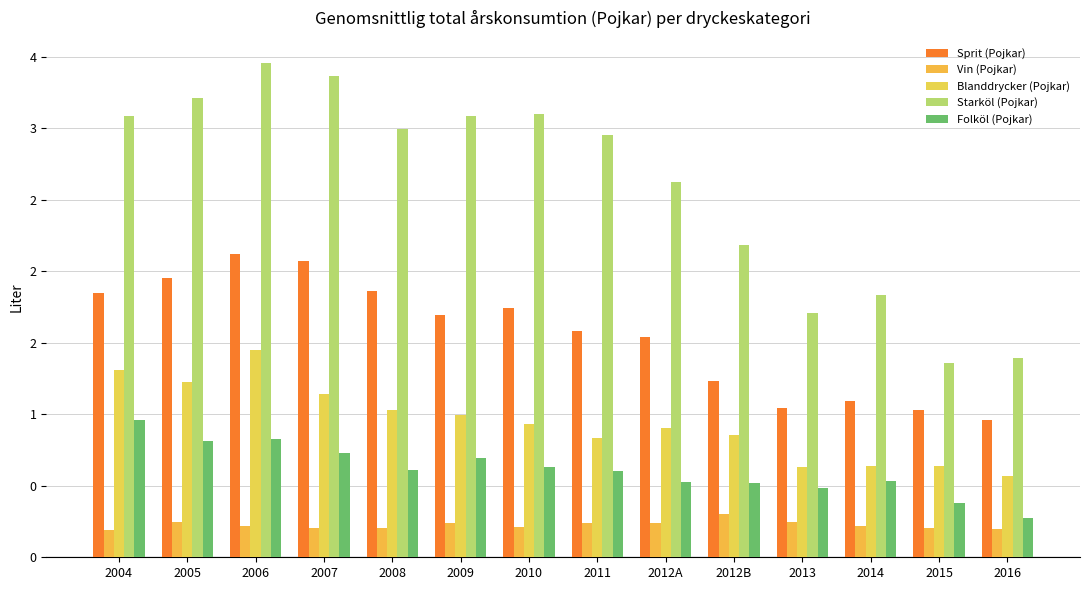

Reading left to right, extract all data points from this chart.

Sprit (Pojkar): 2004=1.8	2005=1.9	2006=2.1	2007=2.1	2008=1.9	2009=1.7	2010=1.7	2011=1.6	2012A=1.5	2012B=1.2	2013=1.0	2014=1.1	2015=1.0	2016=1.0
Vin (Pojkar): 2004=0.2	2005=0.2	2006=0.2	2007=0.2	2008=0.2	2009=0.2	2010=0.2	2011=0.2	2012A=0.2	2012B=0.3	2013=0.2	2014=0.2	2015=0.2	2016=0.2
Blanddrycker (Pojkar): 2004=1.3	2005=1.2	2006=1.4	2007=1.1	2008=1.0	2009=1.0	2010=0.9	2011=0.8	2012A=0.9	2012B=0.9	2013=0.6	2014=0.6	2015=0.6	2016=0.6
Starköl (Pojkar): 2004=3.1	2005=3.2	2006=3.5	2007=3.4	2008=3.0	2009=3.1	2010=3.1	2011=3.0	2012A=2.6	2012B=2.2	2013=1.7	2014=1.8	2015=1.4	2016=1.4
Folköl (Pojkar): 2004=1.0	2005=0.8	2006=0.8	2007=0.7	2008=0.6	2009=0.7	2010=0.6	2011=0.6	2012A=0.5	2012B=0.5	2013=0.5	2014=0.5	2015=0.4	2016=0.3